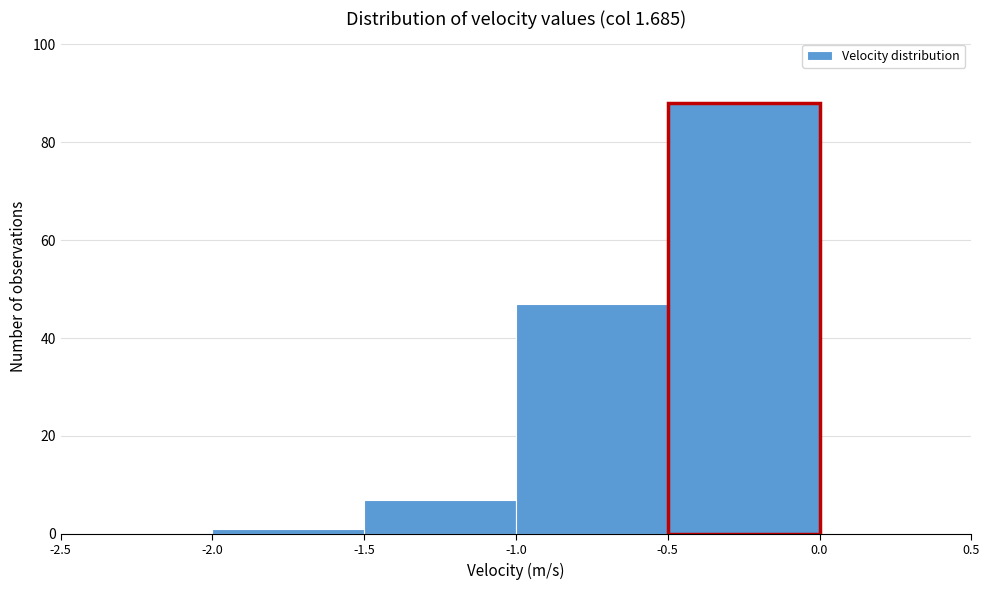

Reading left to right, list every bar in this chart as the range it spans on the x-axis followed by its height. The values are not printed on the chart, so give them approximately, as read against the axis.

-2.5 to -2.0: 0
-2.0 to -1.5: under 2
-1.5 to -1.0: 8
-1.0 to -0.5: 48
-0.5 to 0.0: 88
0.0 to 0.5: 0